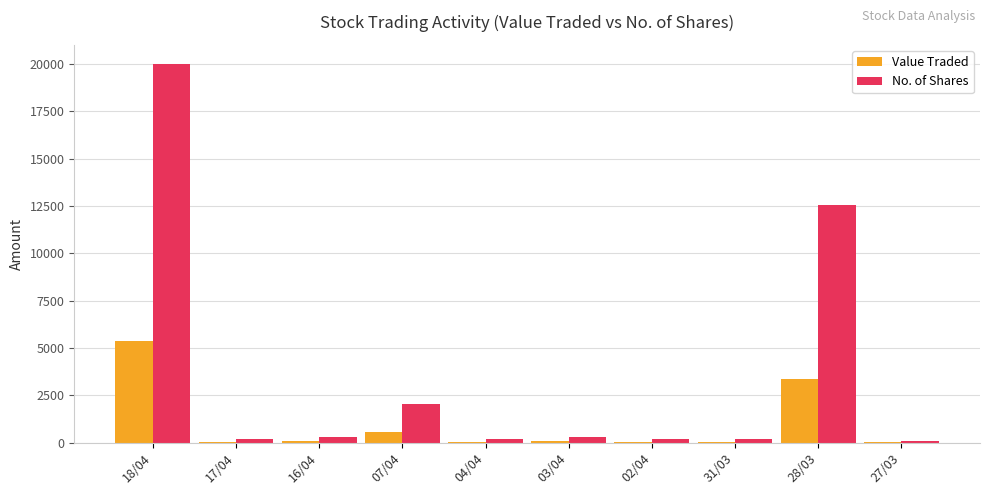

Where is Value Traded nearest to the value 2710?

28/03